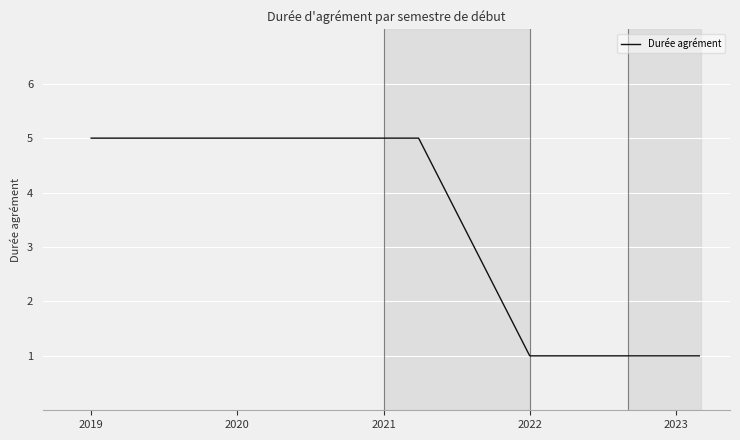

Is this an area chart (filled region under the line)?

No